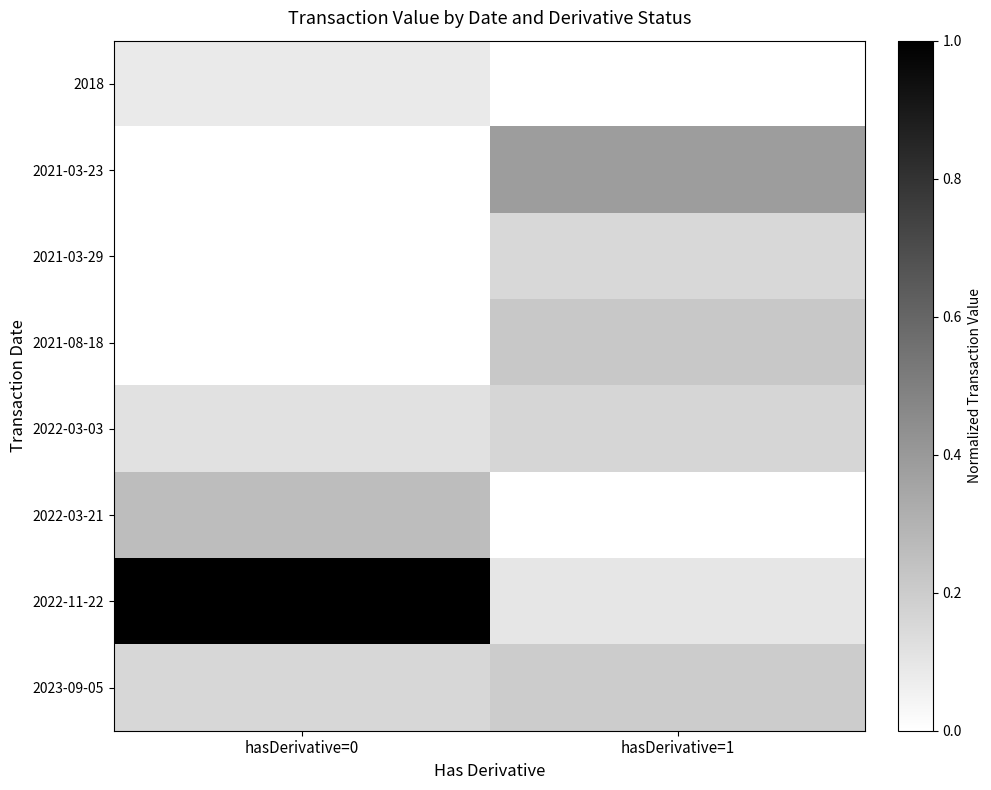

Reading right to left, extract all data points from this chart.

2018: hasDerivative=1=0.0	hasDerivative=0=0.1
2021-03-23: hasDerivative=1=0.4	hasDerivative=0=0.0
2021-03-29: hasDerivative=1=0.2	hasDerivative=0=0.0
2021-08-18: hasDerivative=1=0.2	hasDerivative=0=0.0
2022-03-03: hasDerivative=1=0.2	hasDerivative=0=0.1
2022-03-21: hasDerivative=1=0.0	hasDerivative=0=0.3
2022-11-22: hasDerivative=1=0.1	hasDerivative=0=1.0
2023-09-05: hasDerivative=1=0.2	hasDerivative=0=0.2